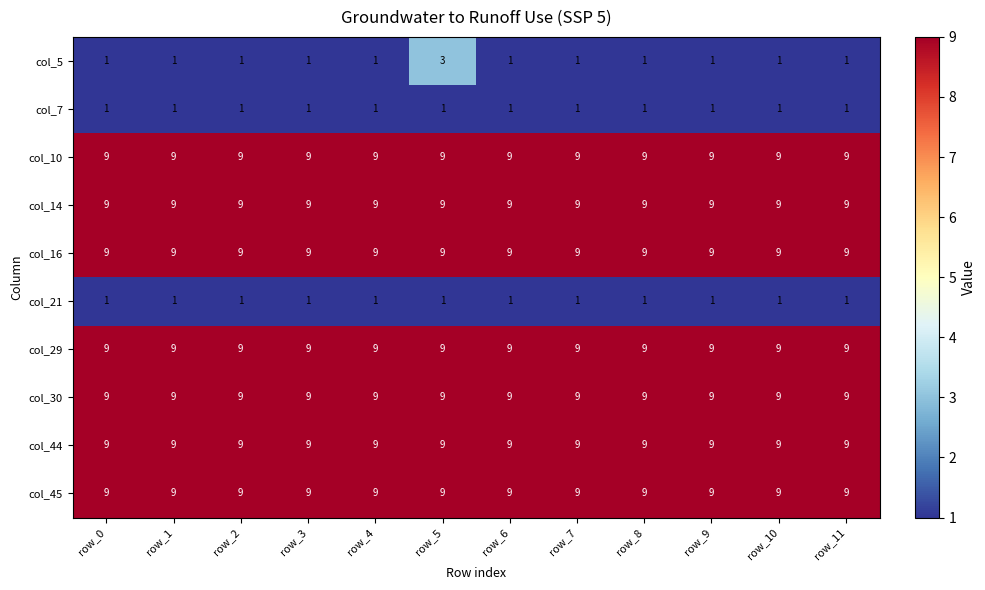

Is the value of col_10 at row_11 greater than the value of col_5 at row_9?

Yes